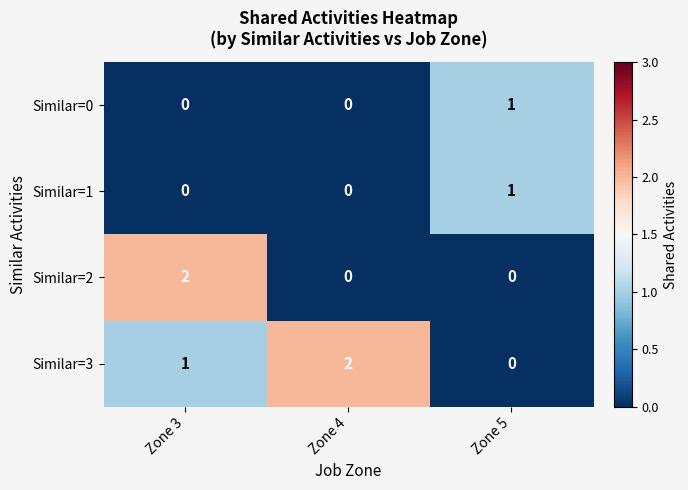

At which label does Similar=3 reach its minimum?

Zone 5